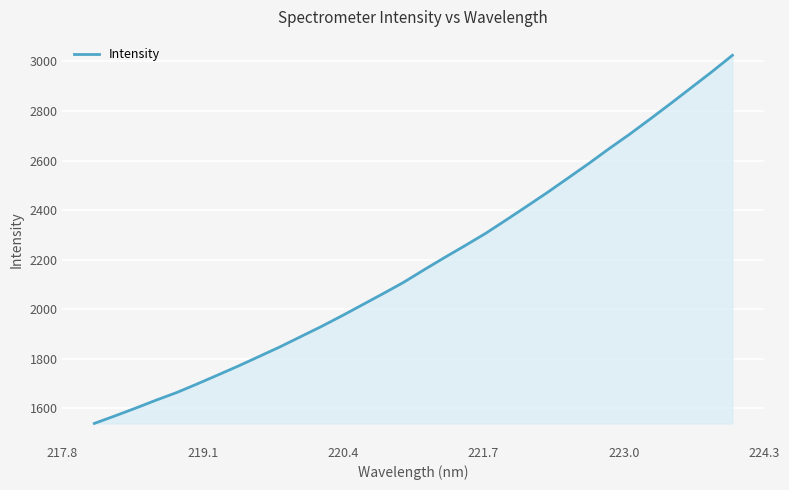

What is the smallest value displayed?

1538.6